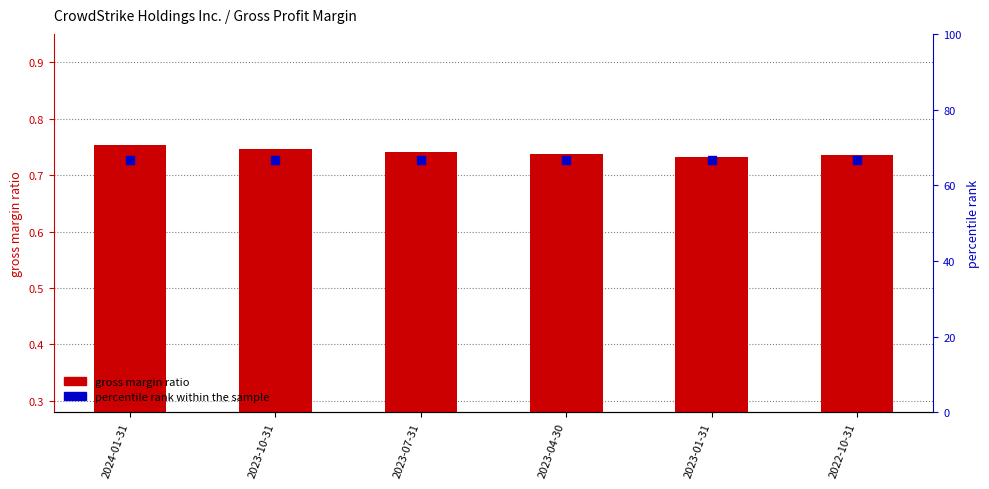

At which category is the sum across all series the highest?

2024-01-31